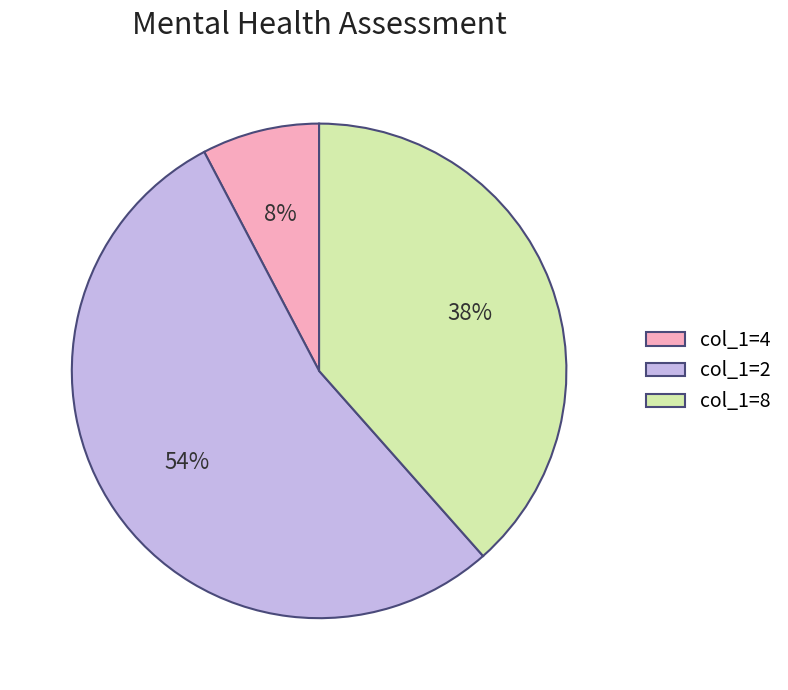

To the nearest percent, what is the average slice percentage?

33%